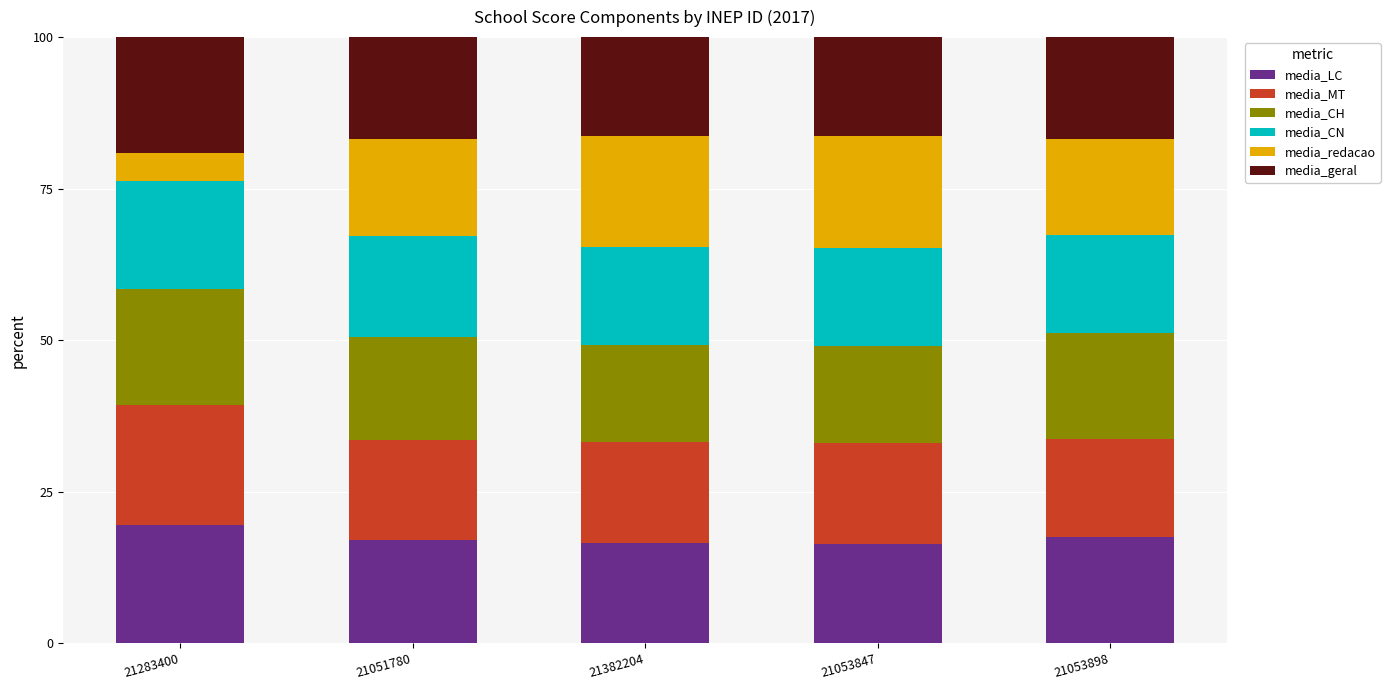

What is the value of the media_LC bar at the 1st from the left?

19.6